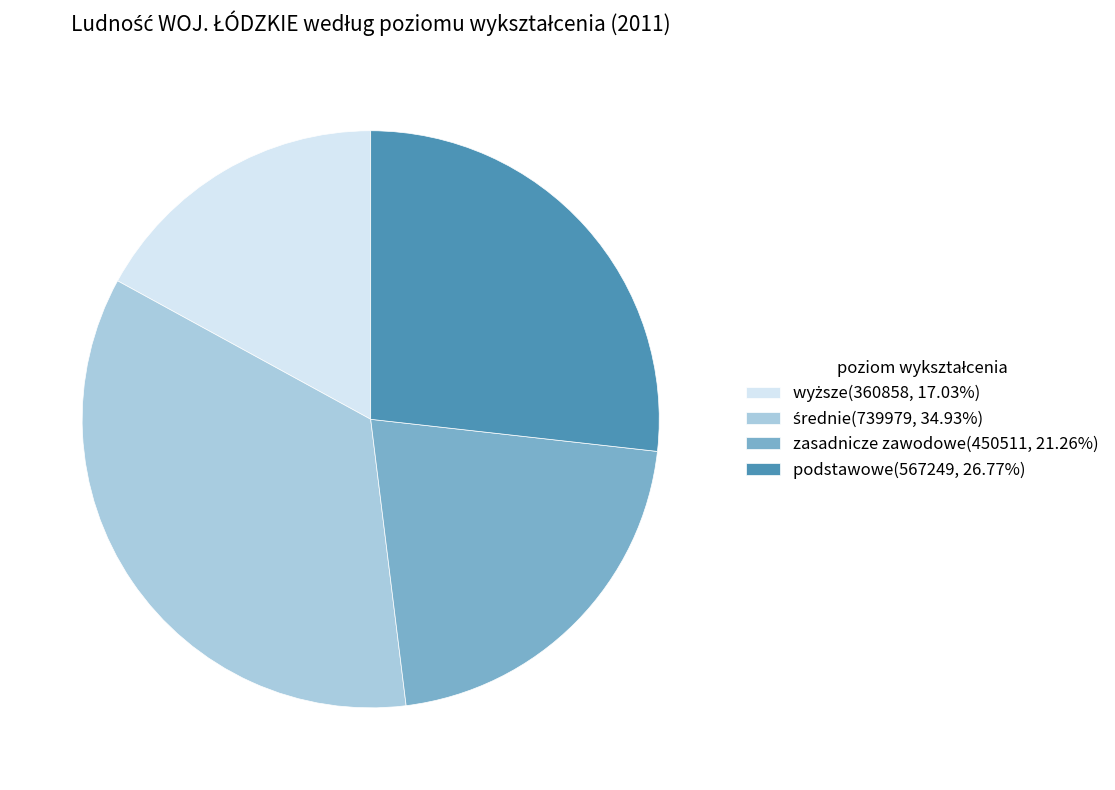

Is there a majority slice in this chart?

No